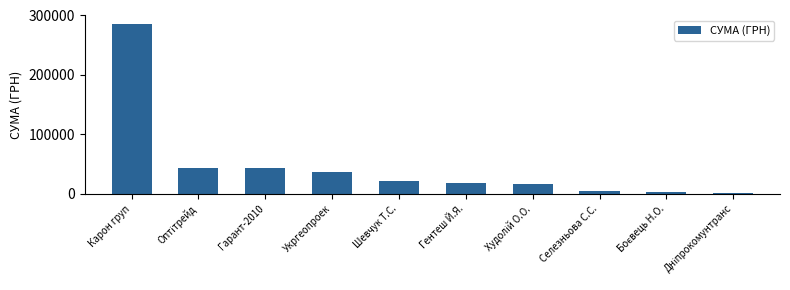

What is the difference between the maximum and minimum values?

283891.3